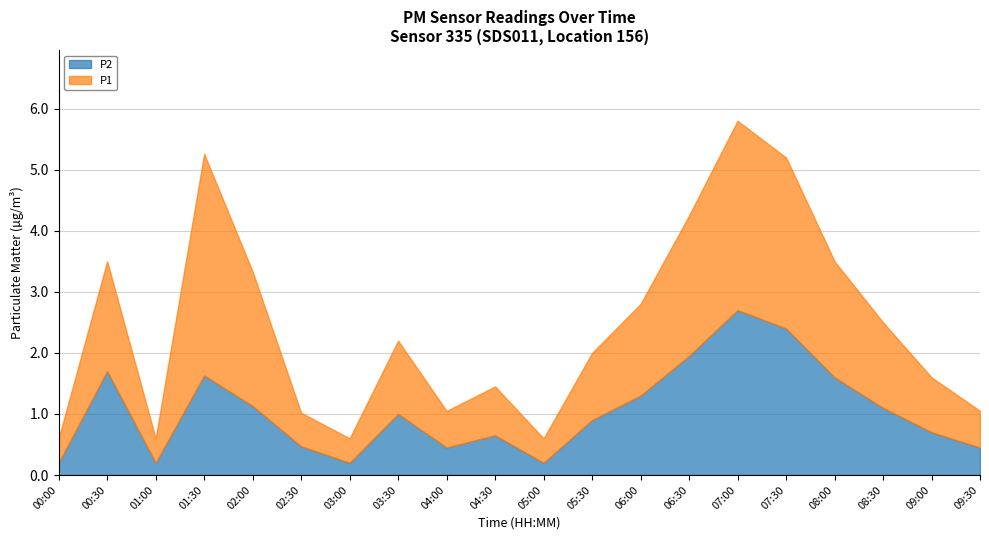

Between 03:00 and 02:00, which is larger?

02:00